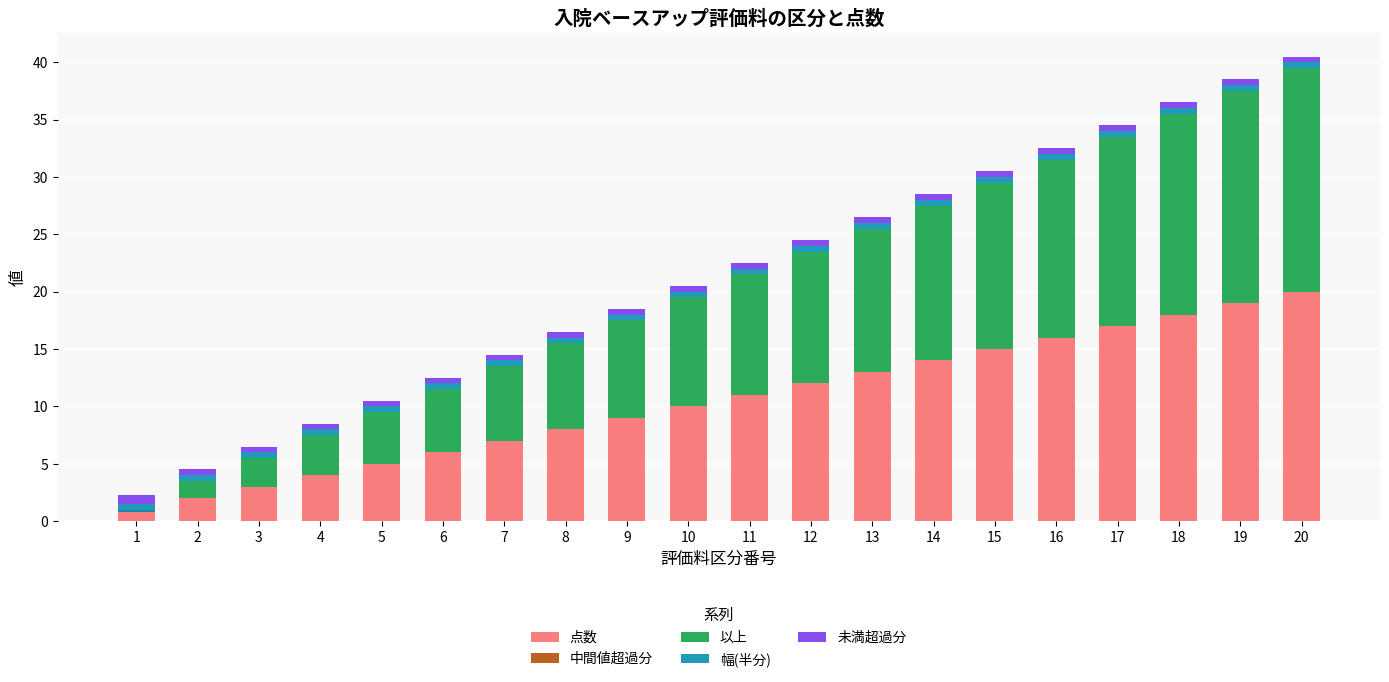

At which label is 中間値超過分 closest to 0?

2